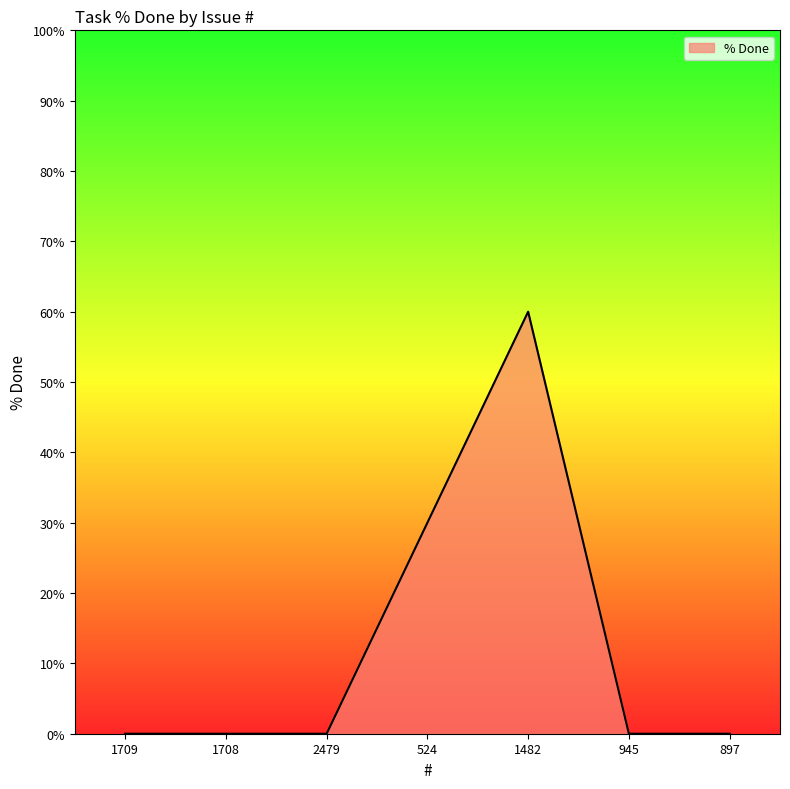

At which category does the chart reach its peak across all series?

1482